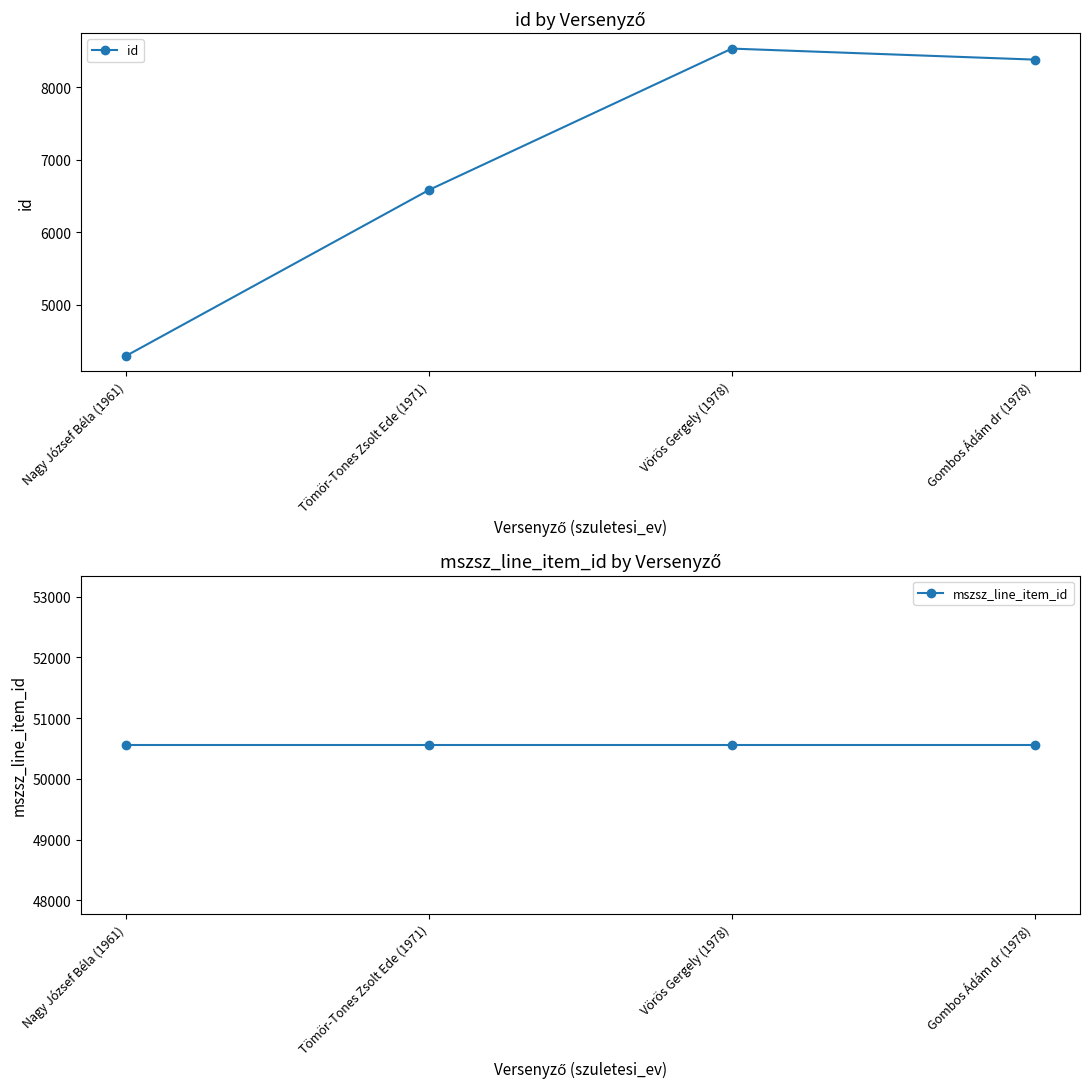

At which category does the chart reach its minimum across all series?

Nagy József Béla (1961)